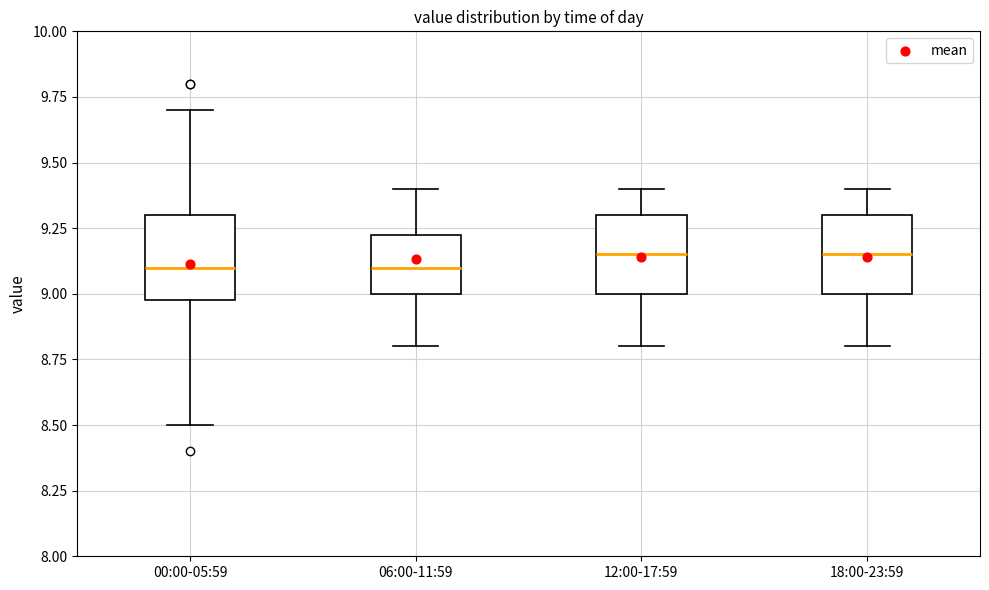

Reading left to right, read every box against the y-axis: the position of its median line, the range the box covers, and the ends of its whiskers. The values are not printed on the chart, so give them approximately, as read against the axis.

00:00-05:59: median 9.10, box 9.00 to 9.30, whiskers 8.50 to 9.70
06:00-11:59: median 9.10, box 9.00 to 9.25, whiskers 8.80 to 9.40
12:00-17:59: median 9.15, box 9.00 to 9.30, whiskers 8.80 to 9.40
18:00-23:59: median 9.15, box 9.00 to 9.30, whiskers 8.80 to 9.40